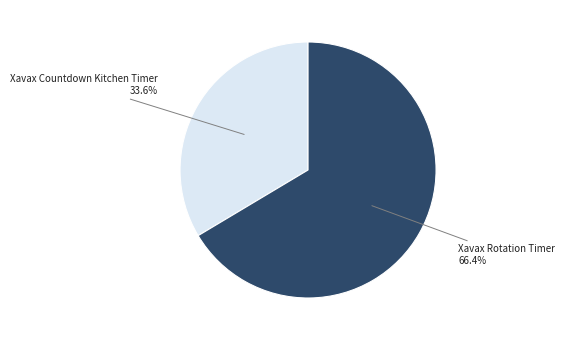

Is there a majority slice in this chart?

Yes